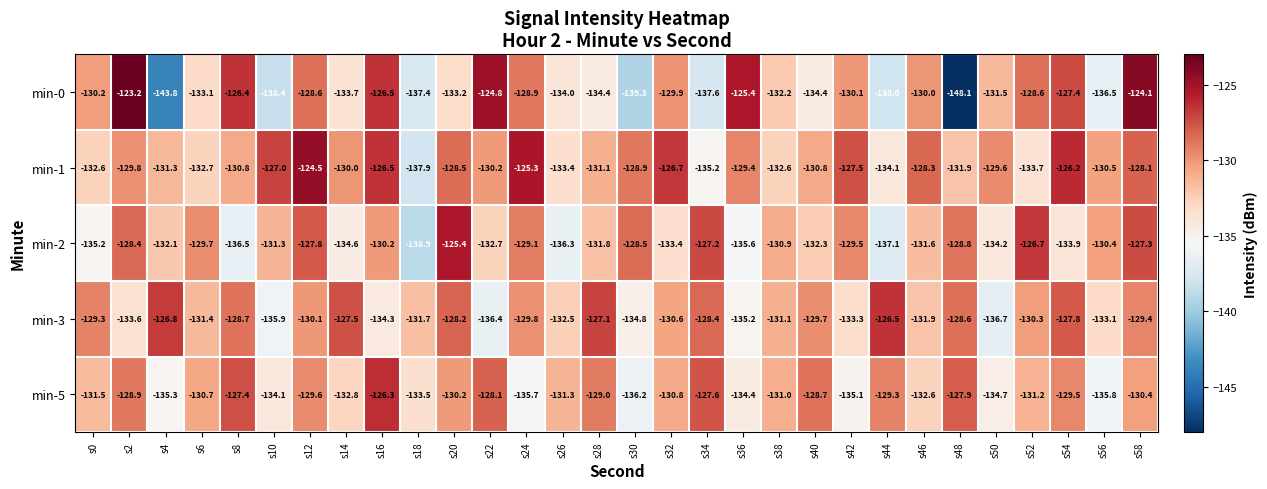

How many data points in min-3 are less than -130?

17